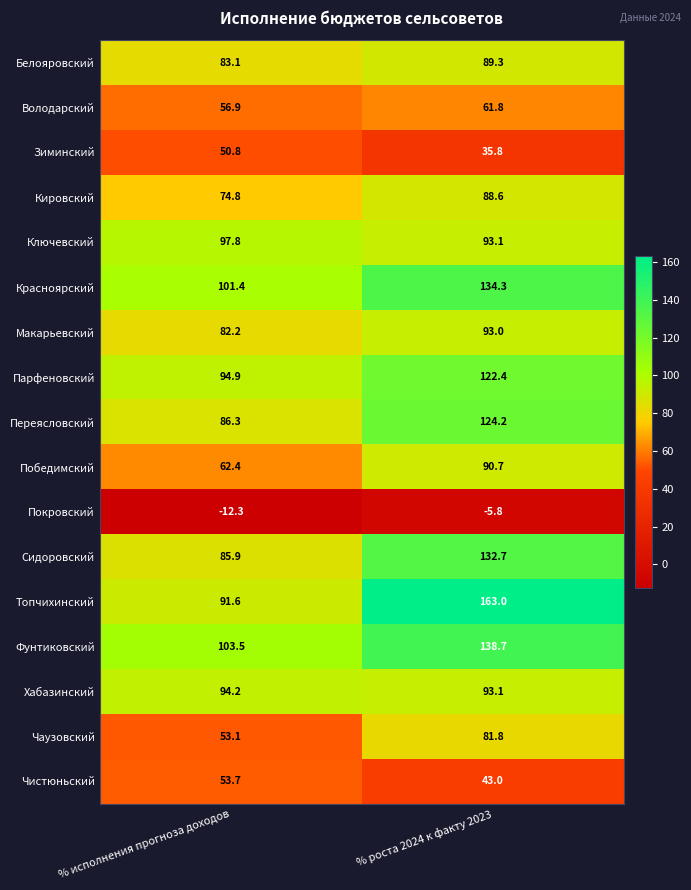

The value of Чистюньский at % роста 2024 к факту 2023 is 12.9. True or false?

False